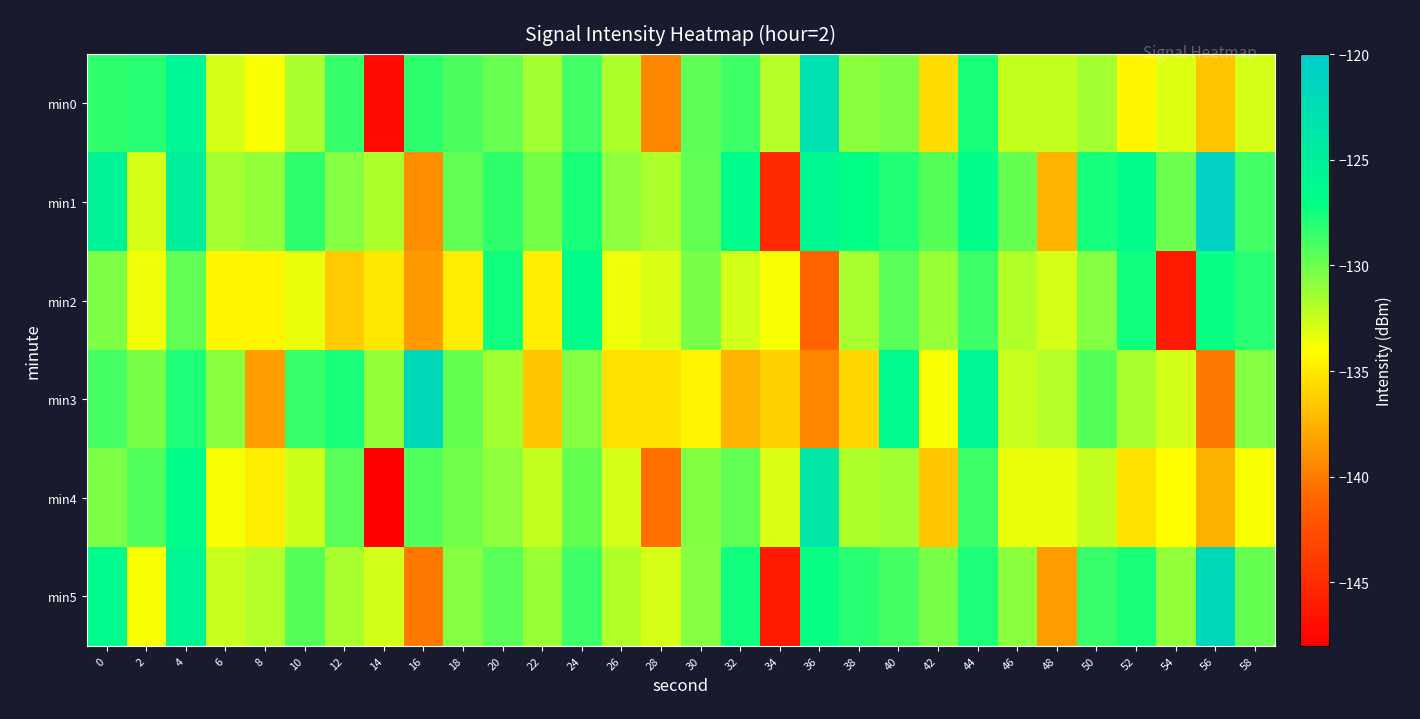

Reading left to right, list all the values displayed in this chart.

min0: 0=-128.4	2=-128.2	4=-125.7	6=-132.8	8=-133.8	10=-131.6	12=-128.5	14=-147.2	16=-128.2	18=-129.1	20=-129.9	22=-131.4	24=-128.8	26=-131.8	28=-139.5	30=-129.6	32=-128.7	34=-132.0	36=-122.8	38=-130.8	40=-130.4	42=-135.6	44=-127.7	46=-132.4	48=-132.4	50=-131.4	52=-134.3	54=-133.1	56=-136.5	58=-132.9
min1: 0=-125.4	2=-132.8	4=-124.8	6=-131.5	8=-131.0	10=-128.3	12=-130.7	14=-131.8	16=-139.1	18=-129.7	20=-128.4	22=-130.2	24=-127.7	26=-130.8	28=-131.8	30=-129.6	32=-126.5	34=-145.2	36=-126.2	38=-127.1	40=-127.9	42=-129.4	44=-126.8	46=-129.8	48=-137.5	50=-127.6	52=-126.7	54=-130.0	56=-120.8	58=-128.8
min2: 0=-130.4	2=-133.6	4=-129.7	6=-134.4	8=-134.4	10=-133.4	12=-136.3	14=-135.1	16=-138.5	18=-134.9	20=-127.4	22=-134.8	24=-126.8	26=-133.5	28=-133.0	30=-130.3	32=-132.7	34=-133.8	36=-141.1	38=-131.7	40=-129.4	42=-131.2	44=-128.7	46=-131.8	48=-132.8	50=-130.6	52=-127.5	54=-146.2	56=-127.2	58=-128.1
min3: 0=-128.9	2=-130.4	4=-127.8	6=-130.8	8=-138.5	10=-128.6	12=-127.7	14=-131.0	16=-121.8	18=-129.8	20=-131.4	22=-136.6	24=-130.7	26=-135.4	28=-135.4	30=-134.4	32=-137.3	34=-136.1	36=-139.5	38=-135.9	40=-126.4	42=-133.8	44=-125.8	46=-132.5	48=-132.0	50=-129.3	52=-131.7	54=-132.8	56=-140.1	58=-130.7
min4: 0=-130.4	2=-129.2	4=-126.7	6=-133.8	8=-134.8	10=-132.6	12=-129.5	14=-148.2	16=-129.2	18=-130.1	20=-130.9	22=-132.4	24=-129.8	26=-132.8	28=-140.5	30=-130.6	32=-129.7	34=-133.0	36=-123.8	38=-131.8	40=-131.4	42=-136.6	44=-128.7	46=-133.4	48=-133.4	50=-132.4	52=-135.3	54=-134.1	56=-137.5	58=-133.9
min5: 0=-126.4	2=-133.8	4=-125.8	6=-132.5	8=-132.0	10=-129.3	12=-131.7	14=-132.8	16=-140.1	18=-130.7	20=-129.4	22=-131.2	24=-128.7	26=-131.8	28=-132.8	30=-130.6	32=-127.5	34=-146.2	36=-127.2	38=-128.1	40=-128.9	42=-130.4	44=-127.8	46=-130.8	48=-138.5	50=-128.6	52=-127.7	54=-131.0	56=-121.8	58=-129.8